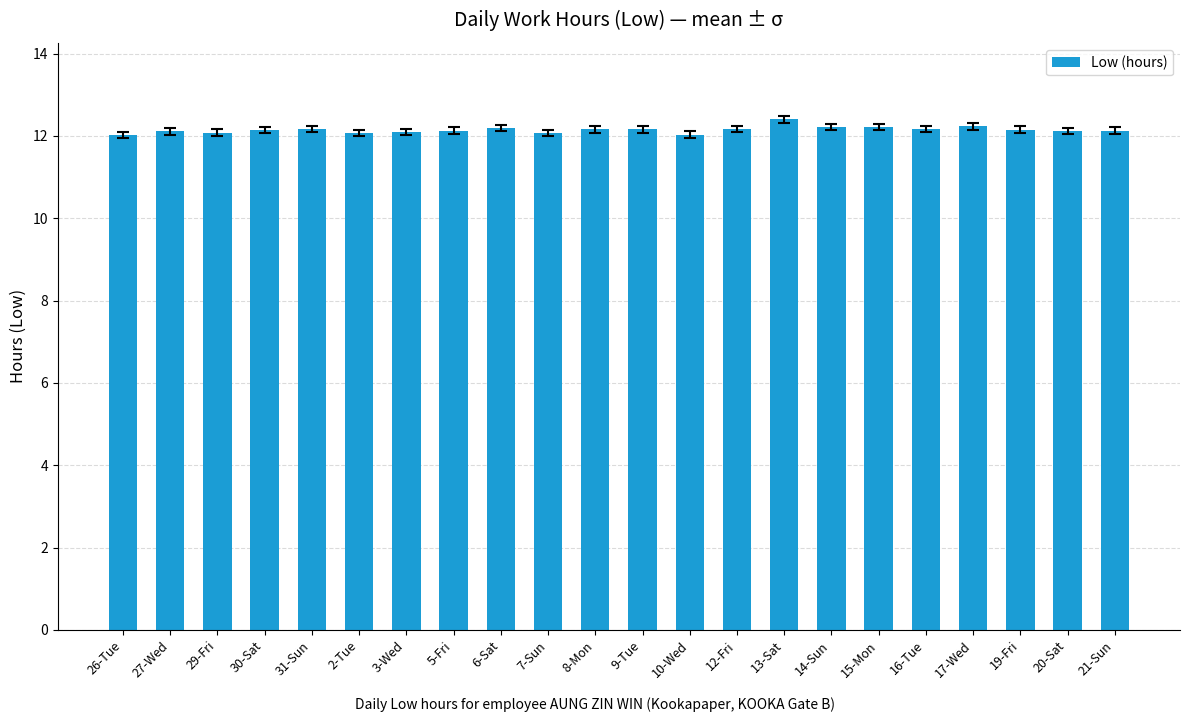

What is the maximum value shown in the chart?

12.4